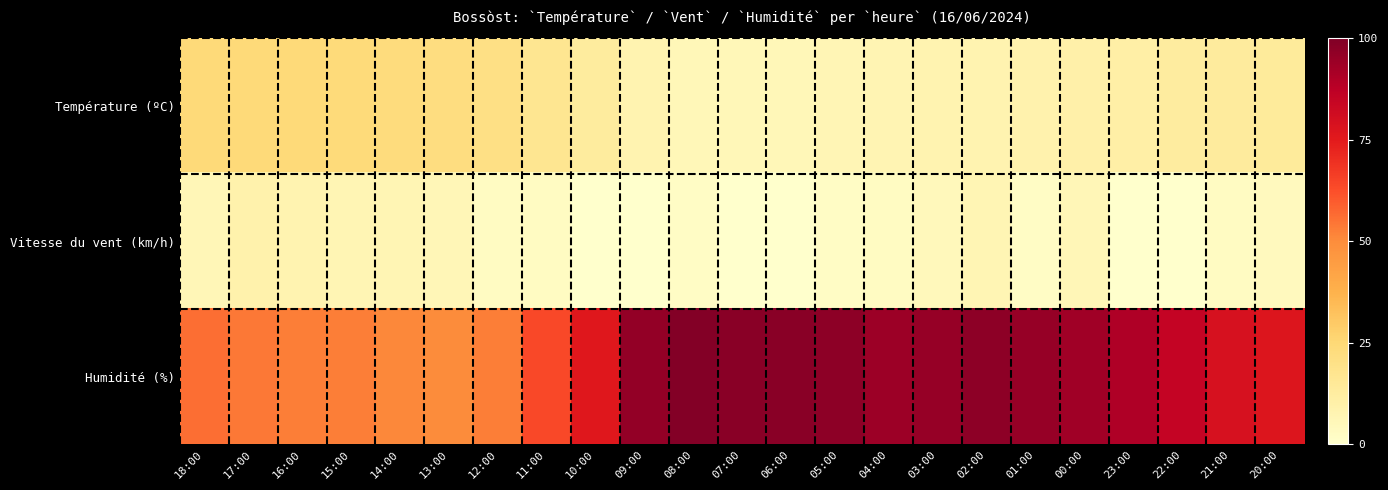

Reading left to right, extract all data points from this chart.

Température (ºC): 18:00=24.0	17:00=24.0	16:00=24.0	15:00=23.7	14:00=22.7	13:00=21.9	12:00=20.5	11:00=17.0	10:00=13.1	09:00=8.1	08:00=5.7	07:00=5.5	06:00=5.7	05:00=6.3	04:00=7.3	03:00=8.1	02:00=8.0	01:00=8.9	00:00=9.9	23:00=10.6	22:00=12.8	21:00=13.5	20:00=14.0
Vitesse du vent (km/h): 18:00=6.0	17:00=9.0	16:00=8.0	15:00=7.0	14:00=7.0	13:00=6.0	12:00=3.0	11:00=3.0	10:00=0.0	09:00=0.0	08:00=2.0	07:00=0.0	06:00=0.0	05:00=2.0	04:00=3.0	03:00=5.0	02:00=7.0	01:00=2.0	00:00=6.0	23:00=0.0	22:00=0.0	21:00=3.0	20:00=4.0
Humidité (%): 18:00=56.0	17:00=54.0	16:00=53.0	15:00=53.0	14:00=51.0	13:00=50.0	12:00=53.0	11:00=64.0	10:00=76.0	09:00=96.0	08:00=99.0	07:00=98.0	06:00=98.0	05:00=97.0	04:00=94.0	03:00=95.0	02:00=97.0	01:00=95.0	00:00=93.0	23:00=90.0	22:00=85.0	21:00=79.0	20:00=77.0